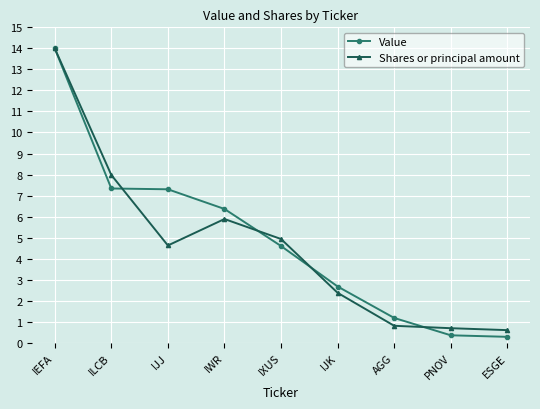

At which category does Shares or principal amount reach its first local peak?

IWR